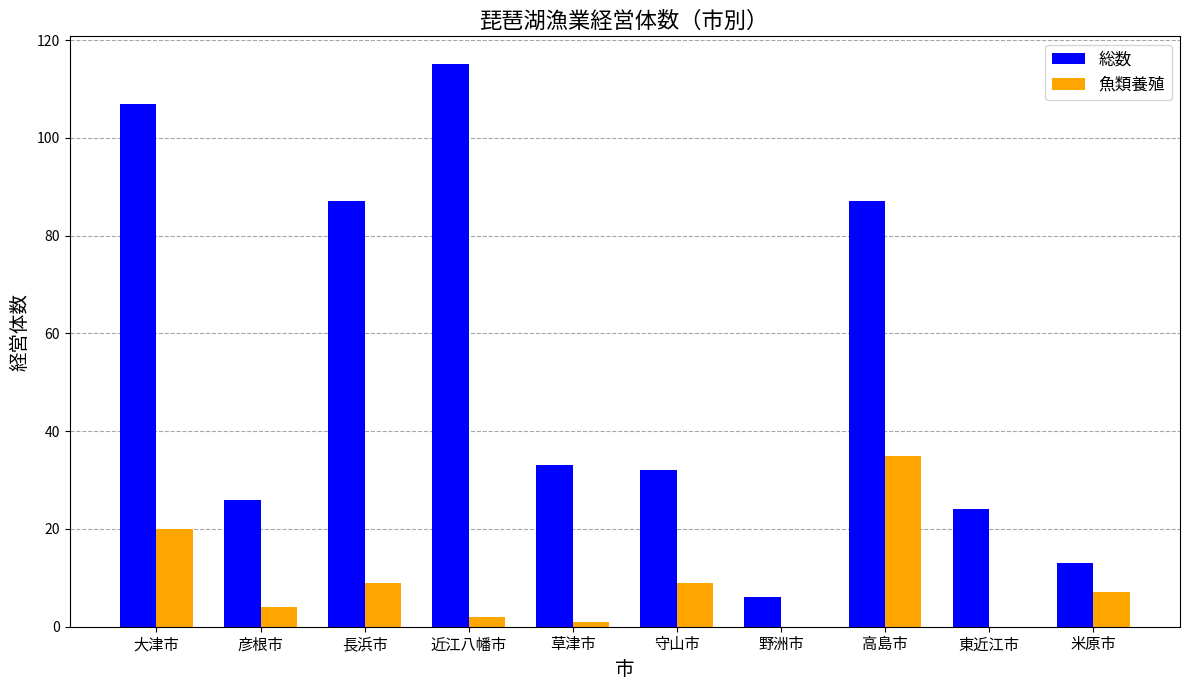

Reading left to right, what are all the values shown in this chart?

総数: 大津市=107	彦根市=26	長浜市=87	近江八幡市=115	草津市=33	守山市=32	野洲市=6	高島市=87	東近江市=24	米原市=13
魚類養殖: 大津市=20	彦根市=4	長浜市=9	近江八幡市=2	草津市=1	守山市=9	野洲市=0	高島市=35	東近江市=0	米原市=7